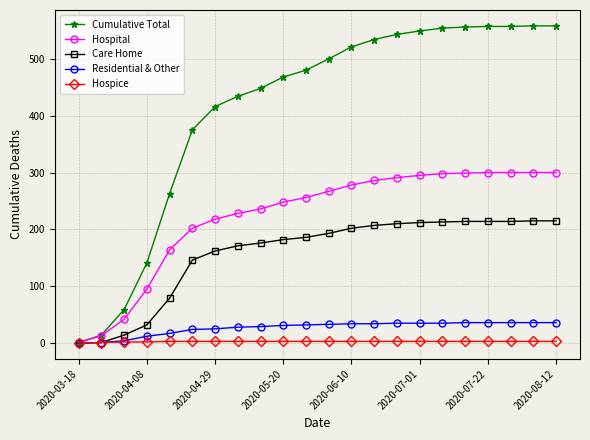

Count the number of data series in this chart.

5